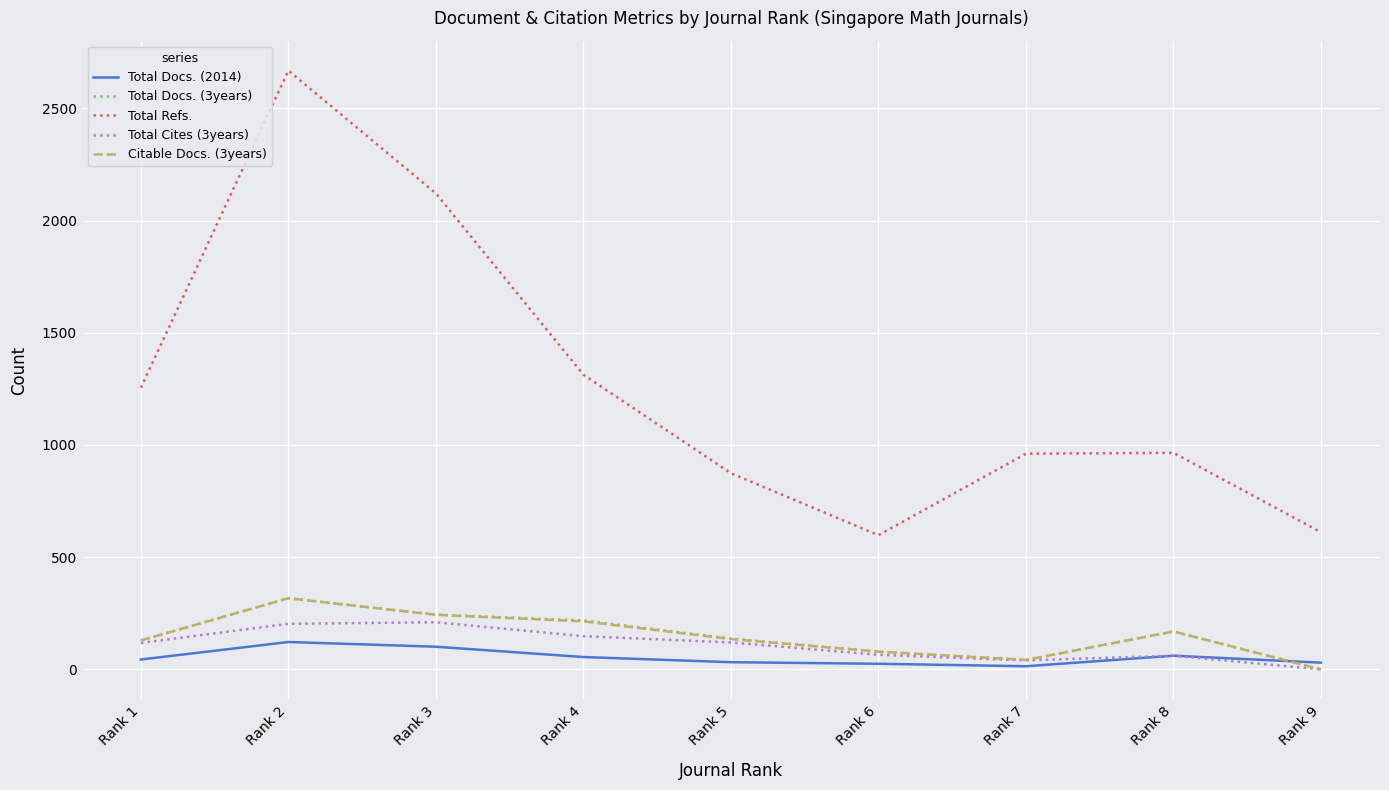

Read the Total Refs. value at Rank 6, to the nearest 50.

600